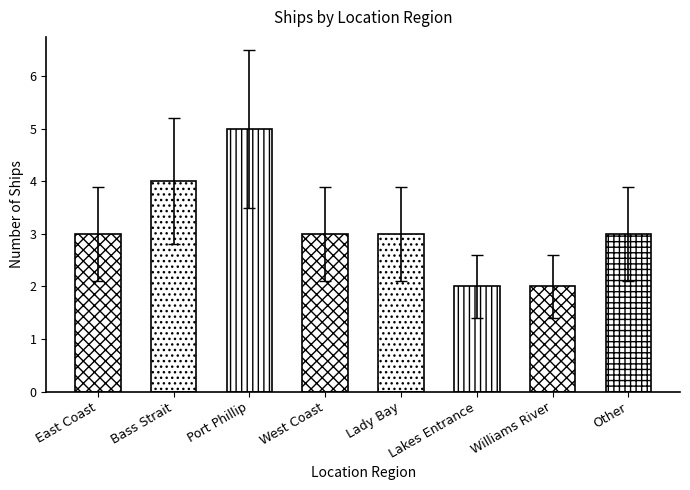

What is the value of the 3rd bar from the left?

5